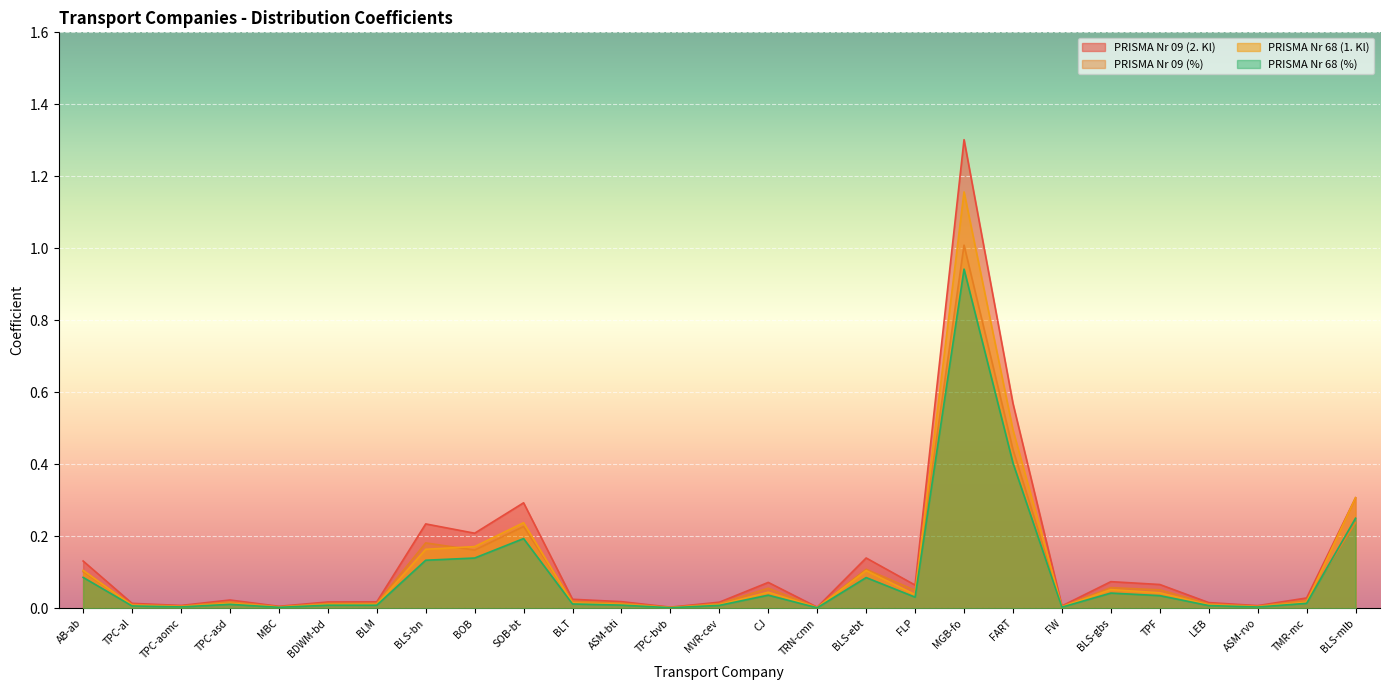

True or false: PRISMA Nr 68 (1. Kl) and PRISMA Nr 09 (2. Kl) intersect in this chart.

True